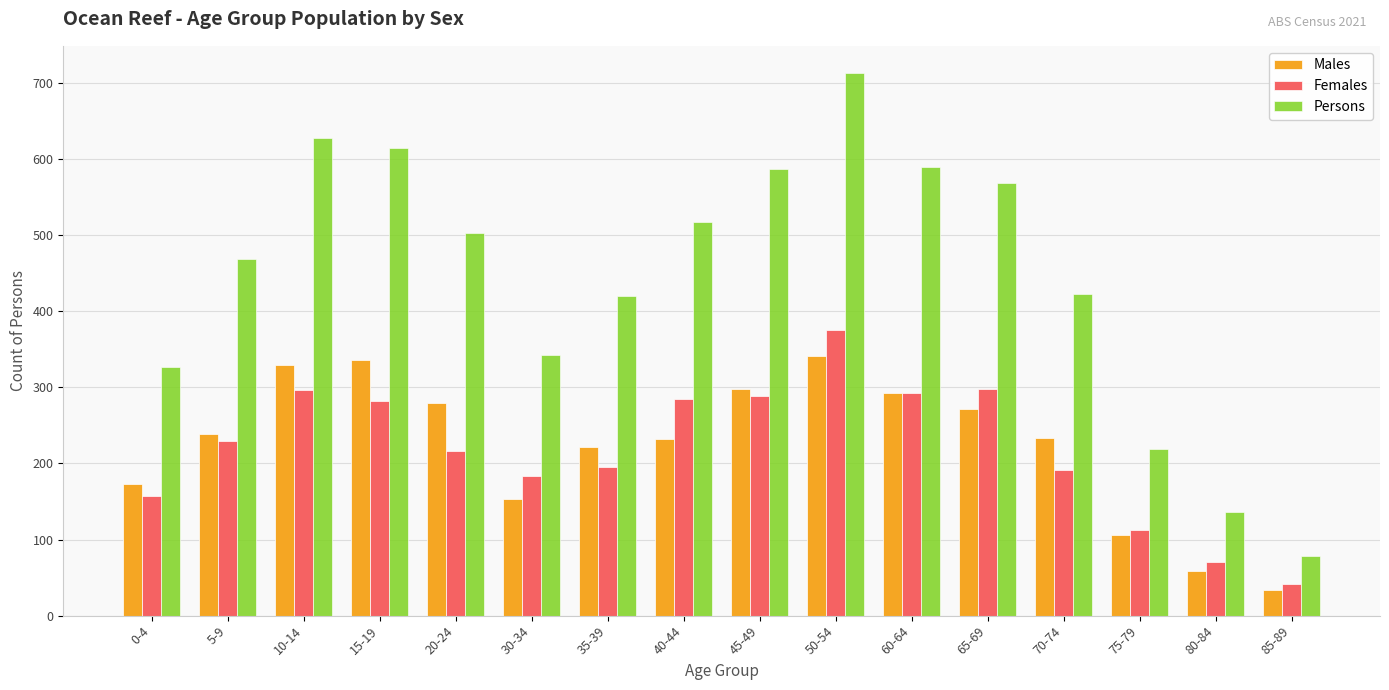

Does the chart contain stacked bars?

No